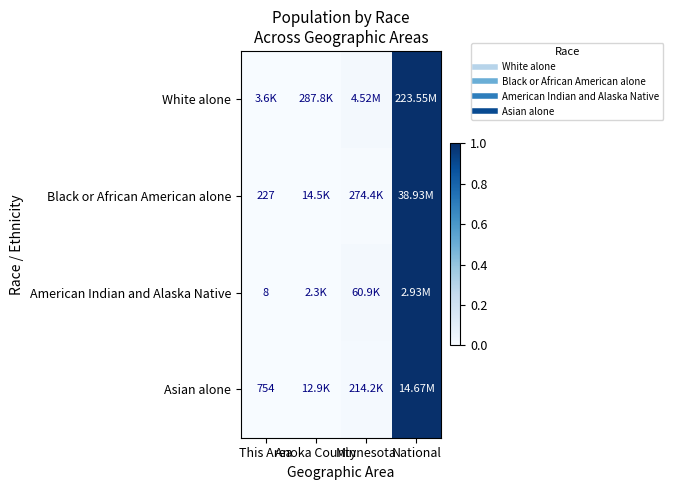

Is it true that Black or African American alone equals 0.0 at This Area?

False